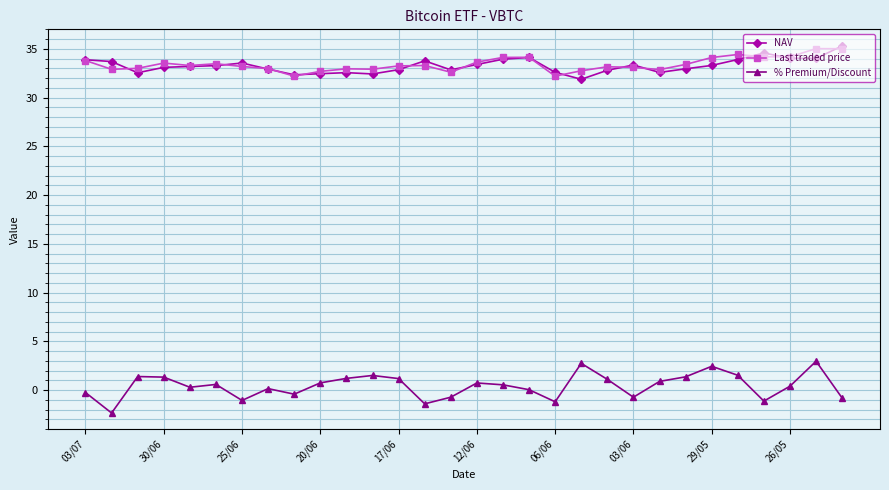

True or false: % Premium/Discount and NAV intersect in this chart.

False